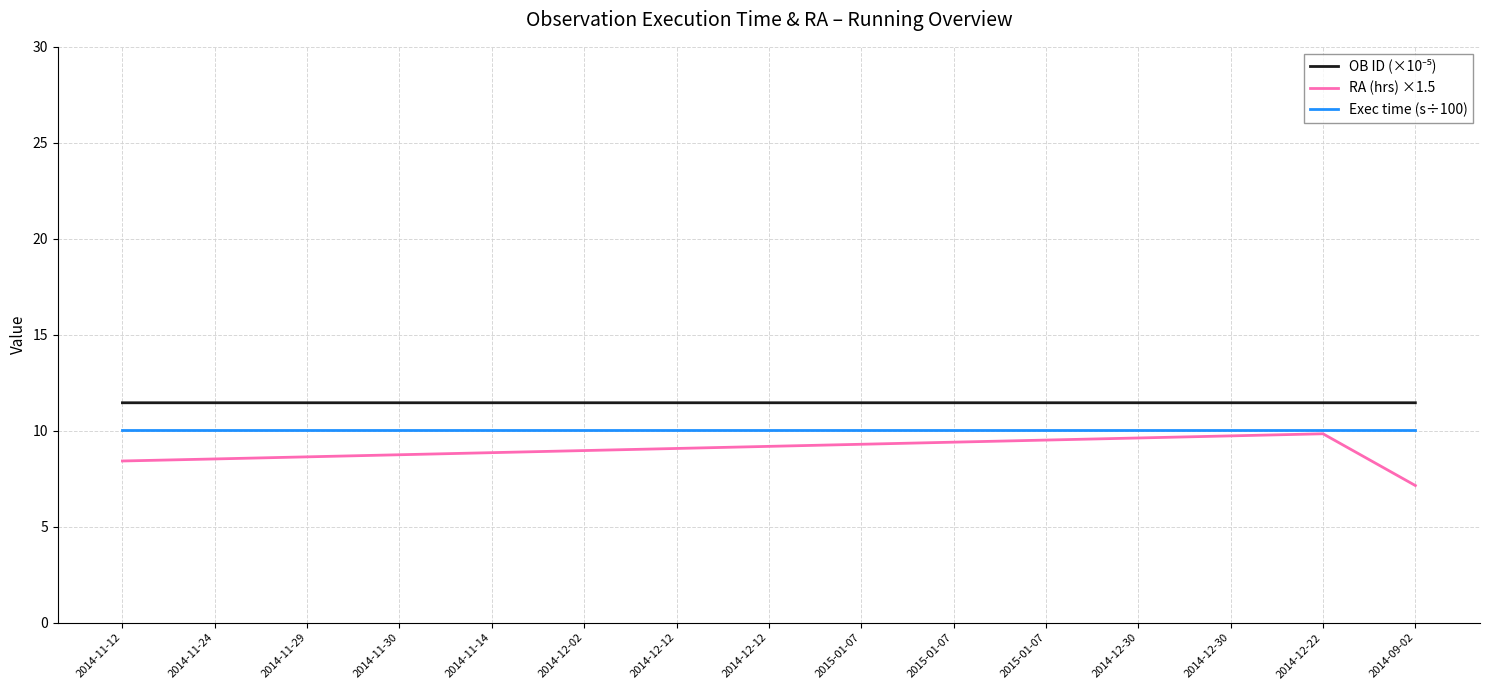

Does the chart display data point markers on the line(s)?

No